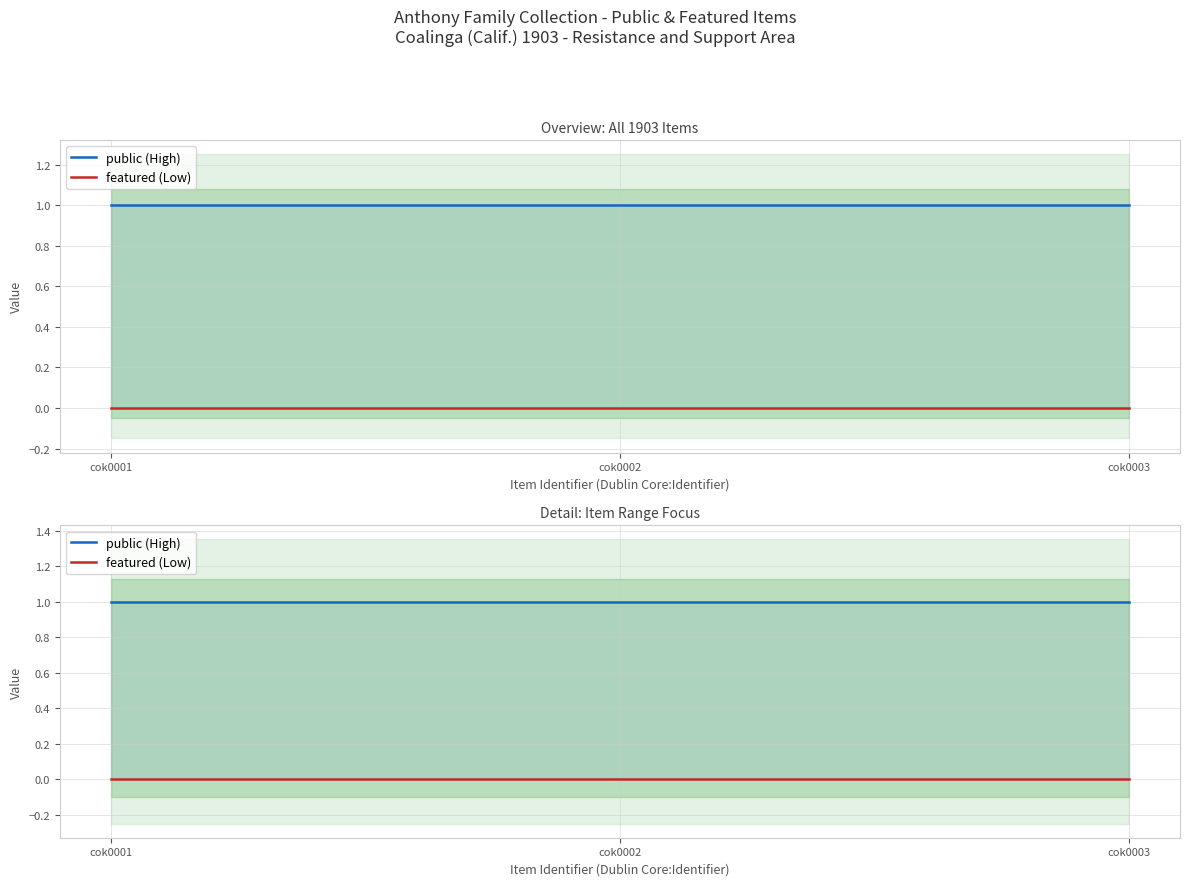

What is the total value across all series at cok0001?

1